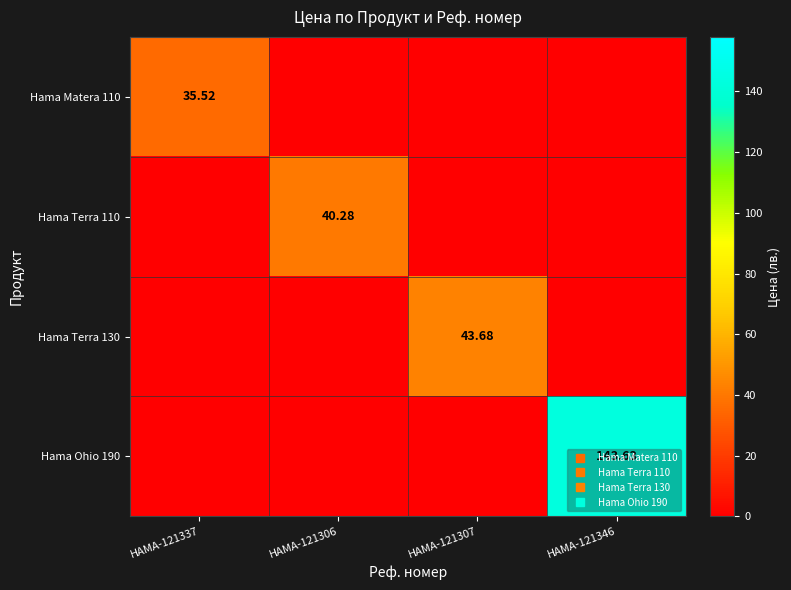

The Hama Ohio 190 series shows 62.1 at HAMA-121307. True or false?

False